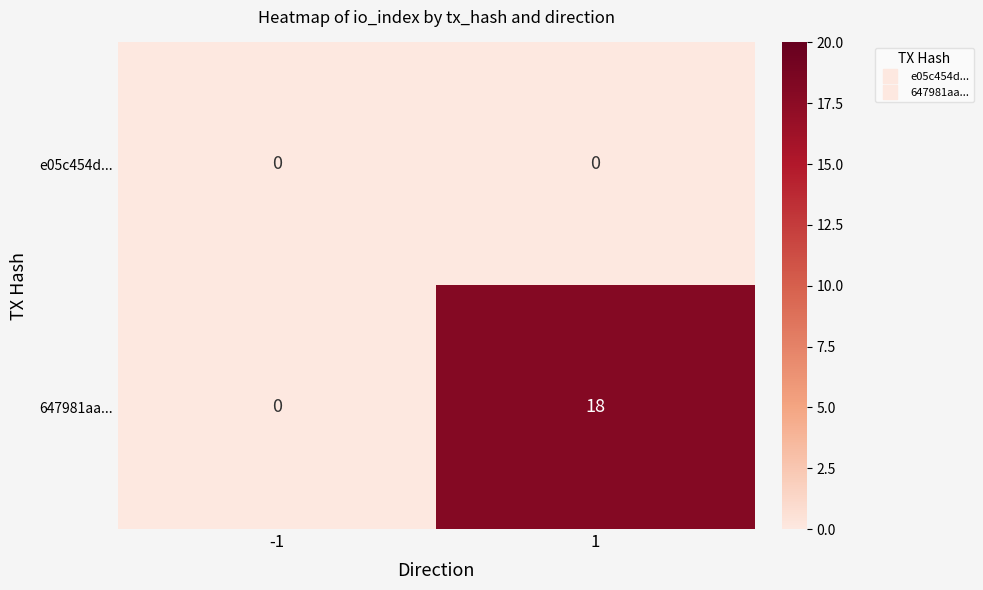

Which series changed the most between -1 and 1?

647981aa...